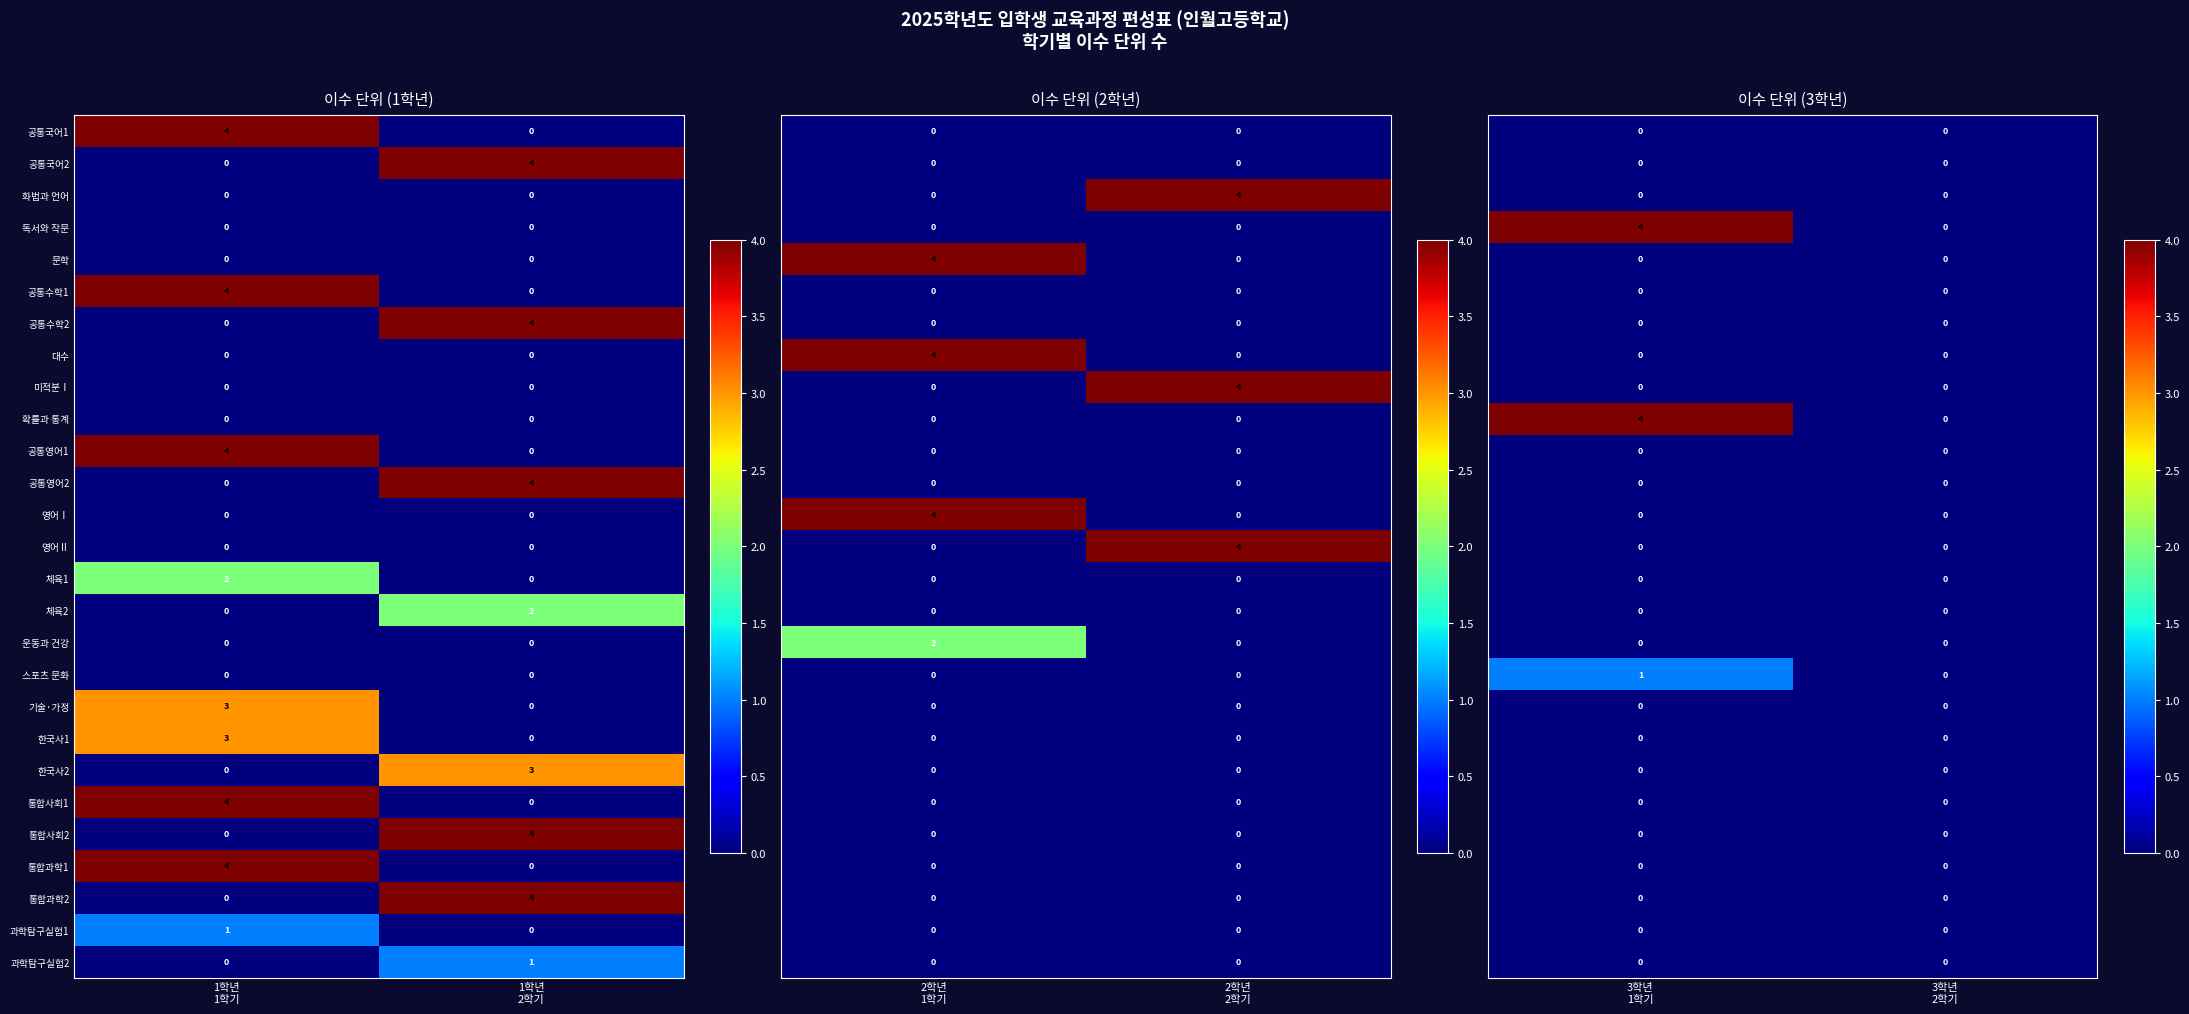

What is the greatest value displayed?

4